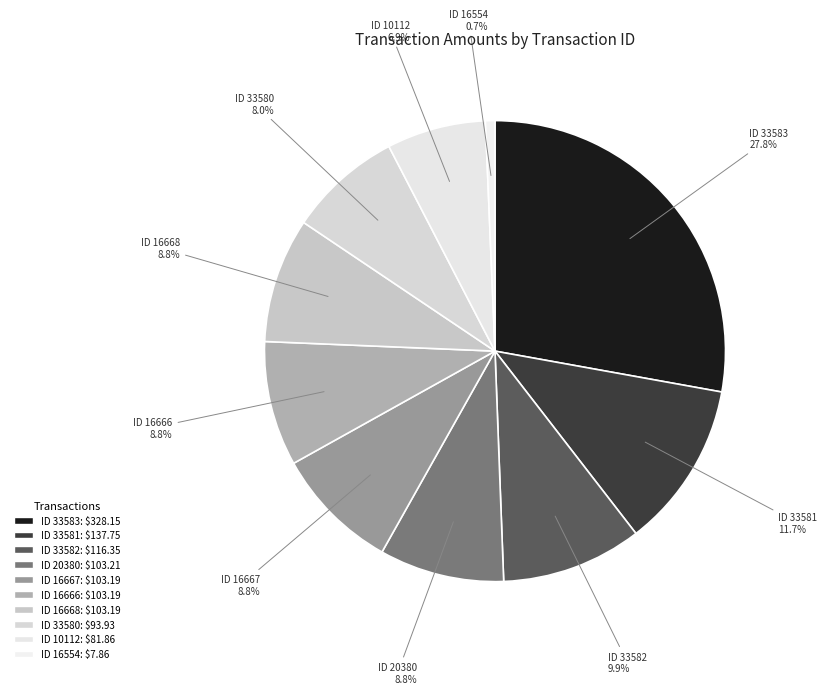

How many slices are in this pie chart?

10